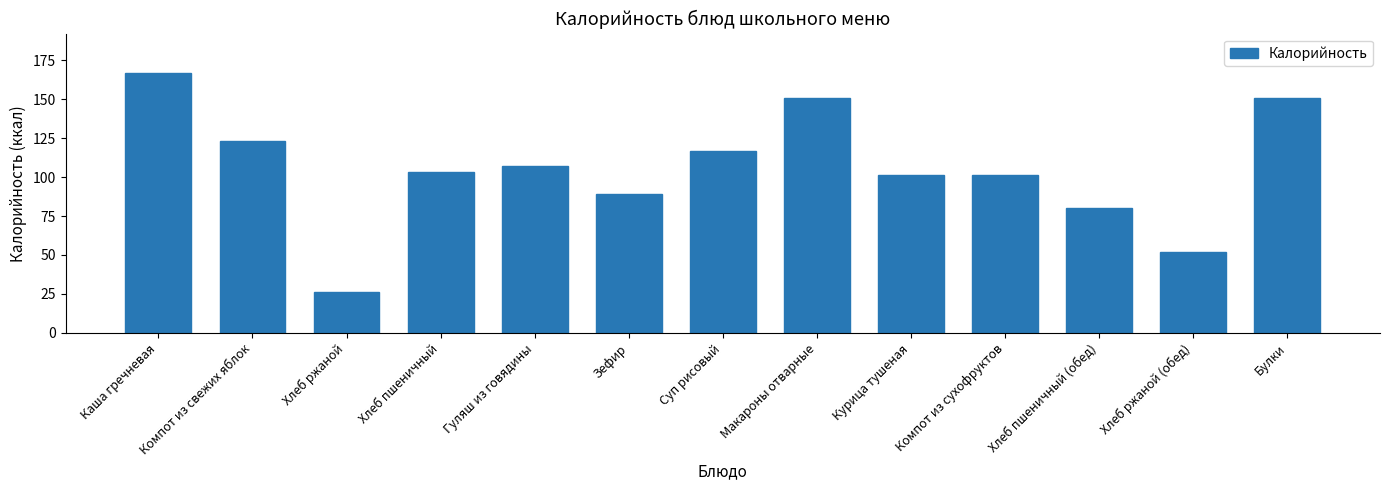

What is the ratio of the value at Курица тушеная to the value at Хлеб ржаной?

3.9